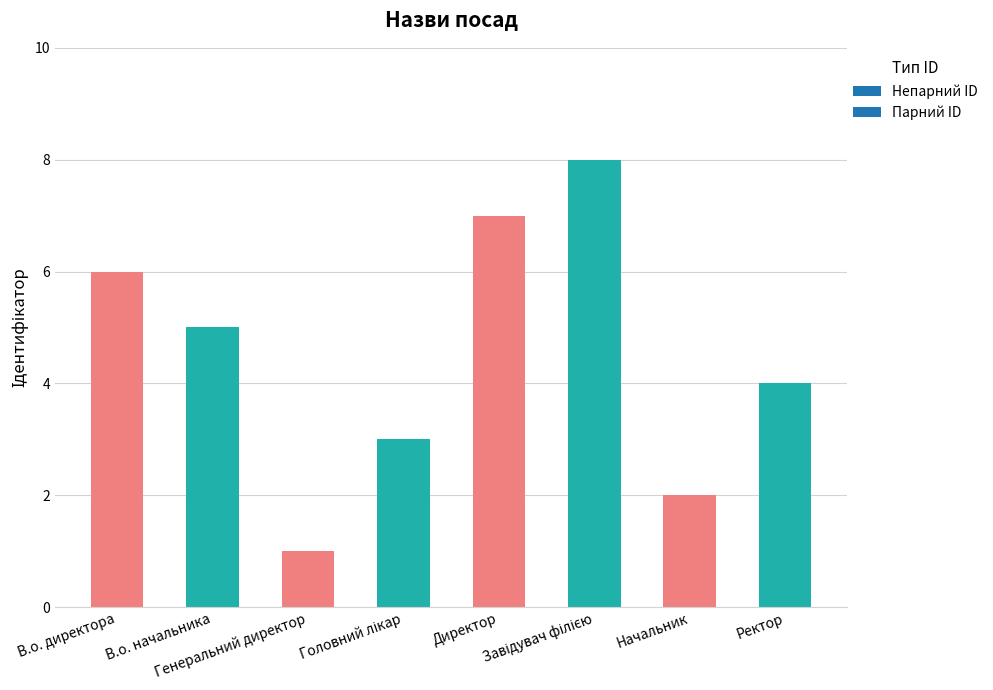

Read the value at В.о. директора.

6